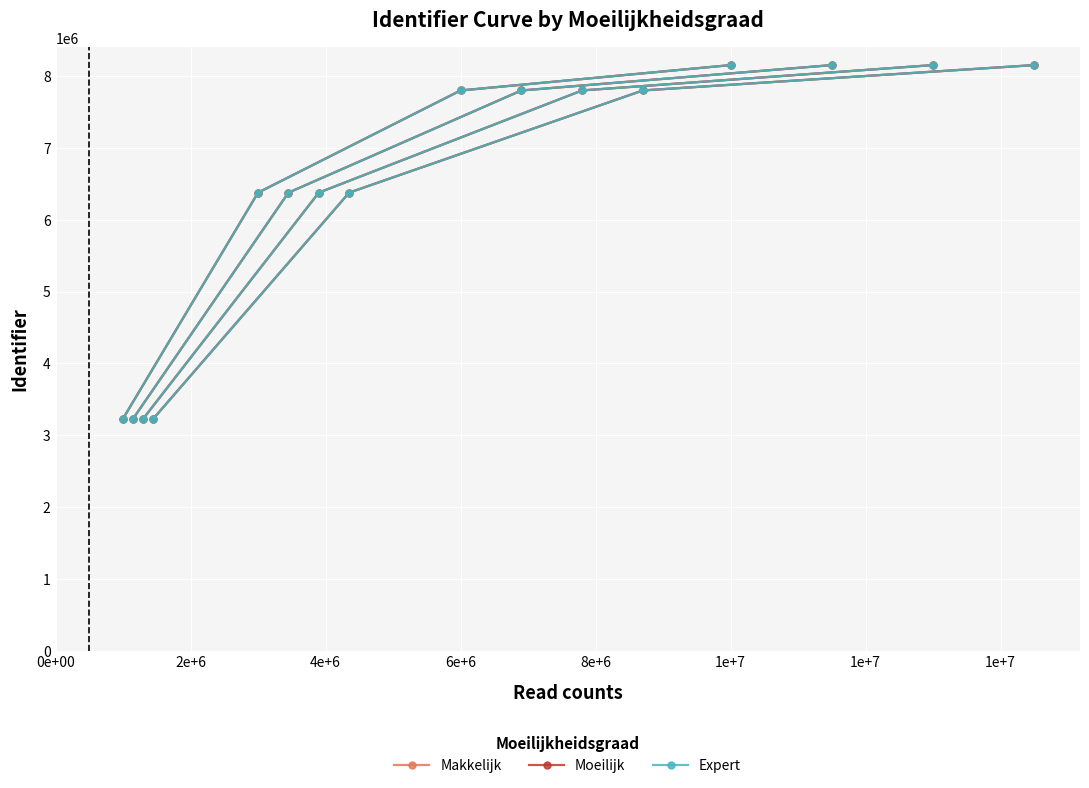

True or false: Makkelijk and Moeilijk cross at least once.

False